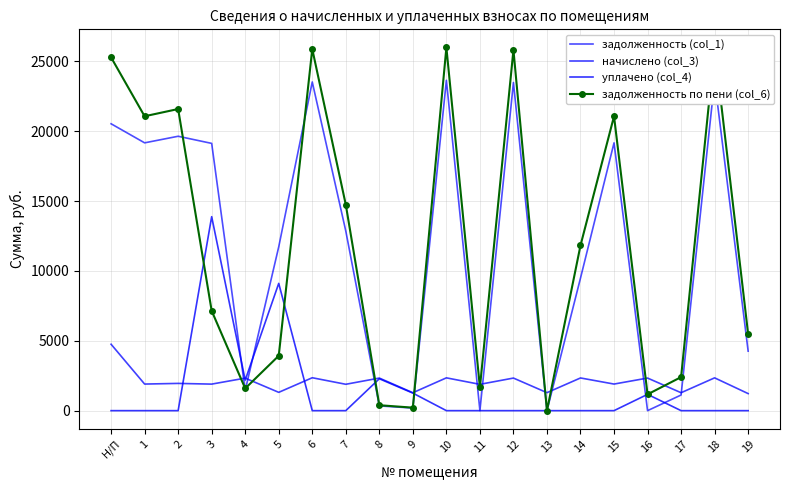

What is the value of the задолженность по пени (col_6) point at the 3rd from the left?

21594.0